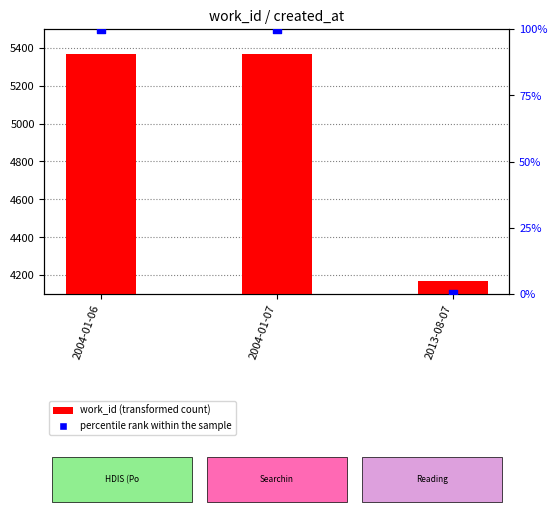

What are all the series names shown in the legend?

work_id, percentile rank within the sample